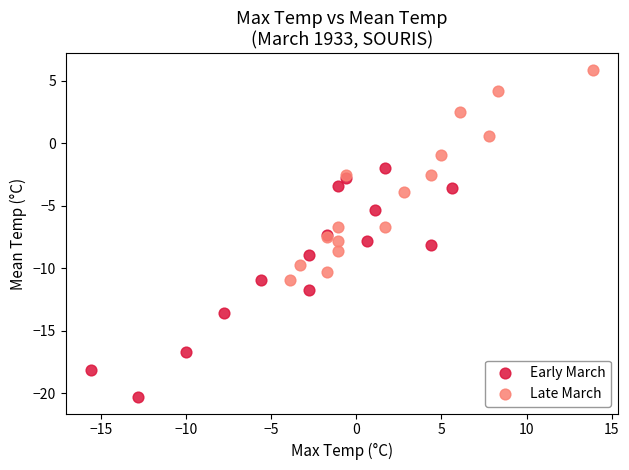

Which series has the widest spread of Y values?

Early March